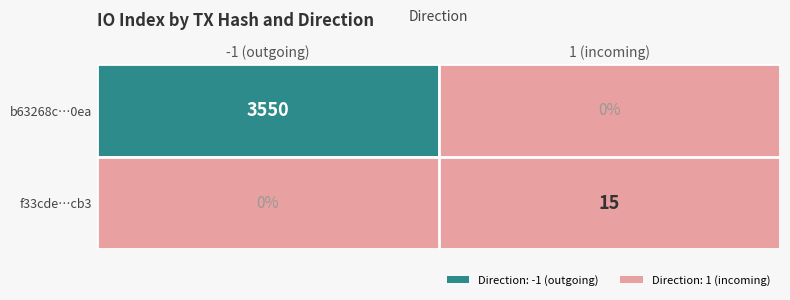

Which series has the largest range (max minus min)?

b63268c…0ea